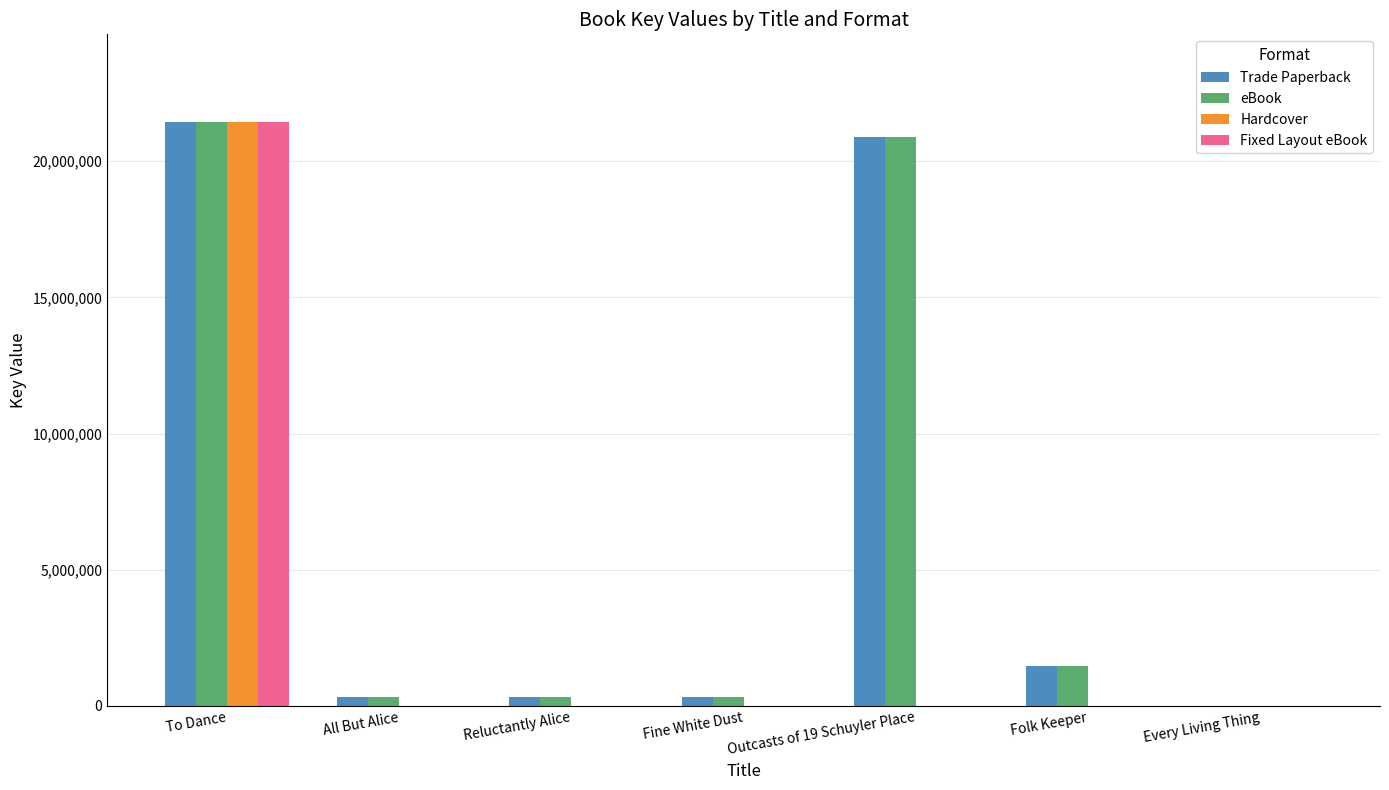

At which label does Fixed Layout eBook reach its peak?

To Dance